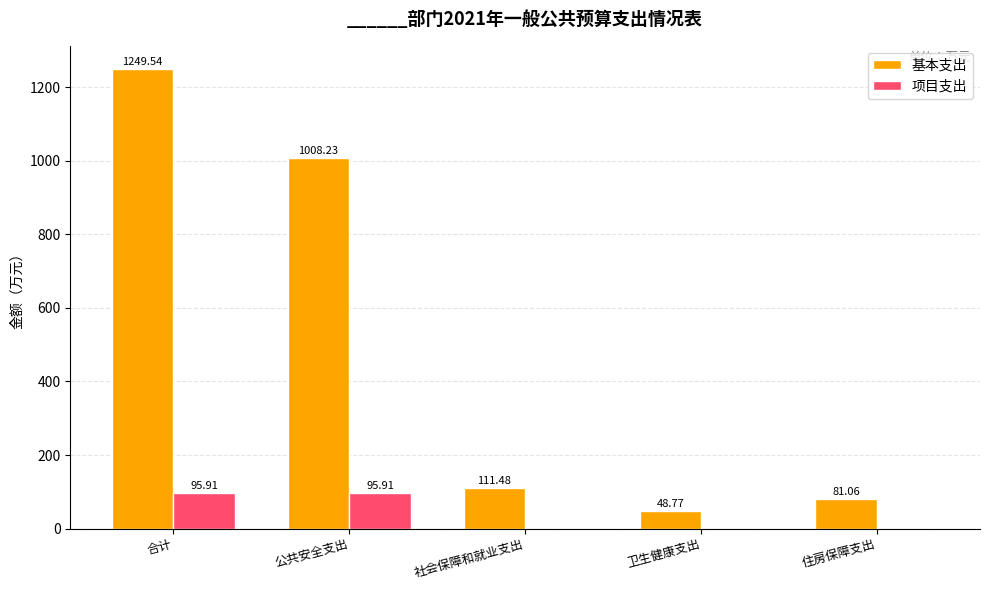

Which category has the highest value across all series?

合计